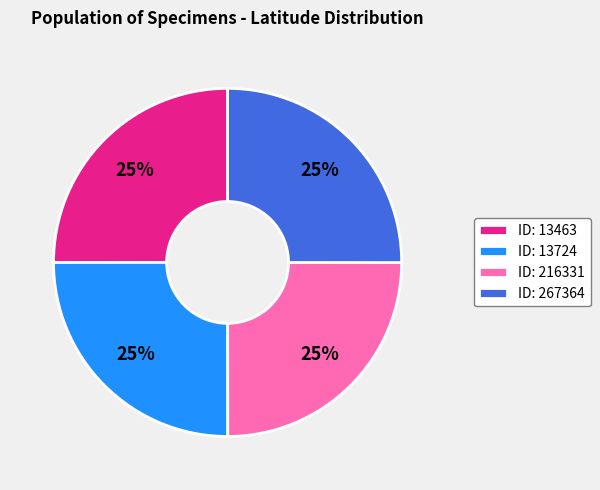

Approximately how many times larger is the value at ID: 13724 compared to ID: 267364?

1.0